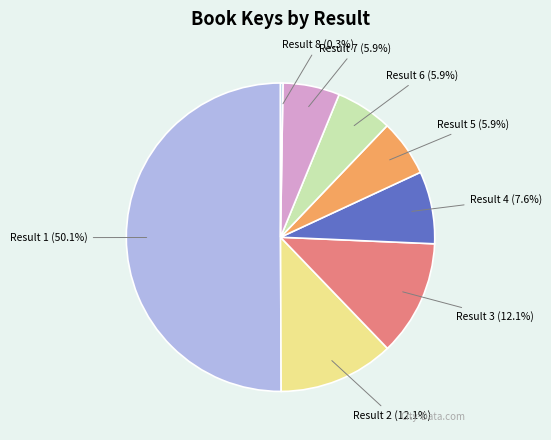

Which has a higher value, Result 1 or Result 3?

Result 1